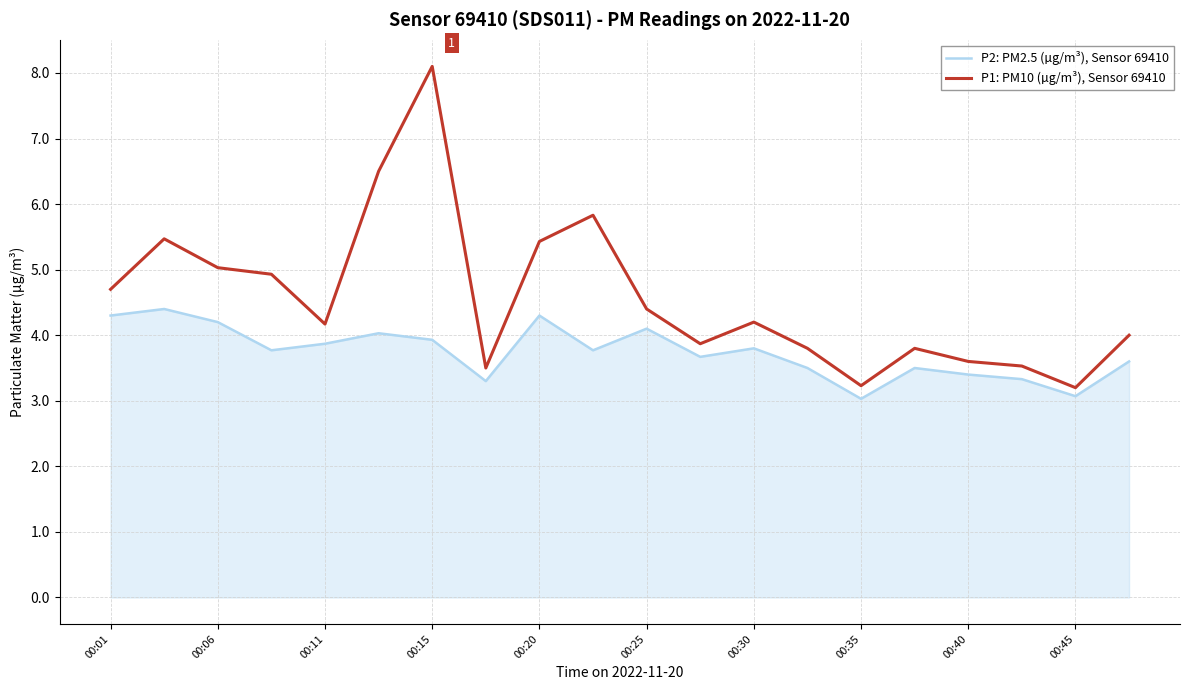

What is the difference between the maximum and minimum values in the P1: PM10 (µg/m³), Sensor 69410 series?

4.9